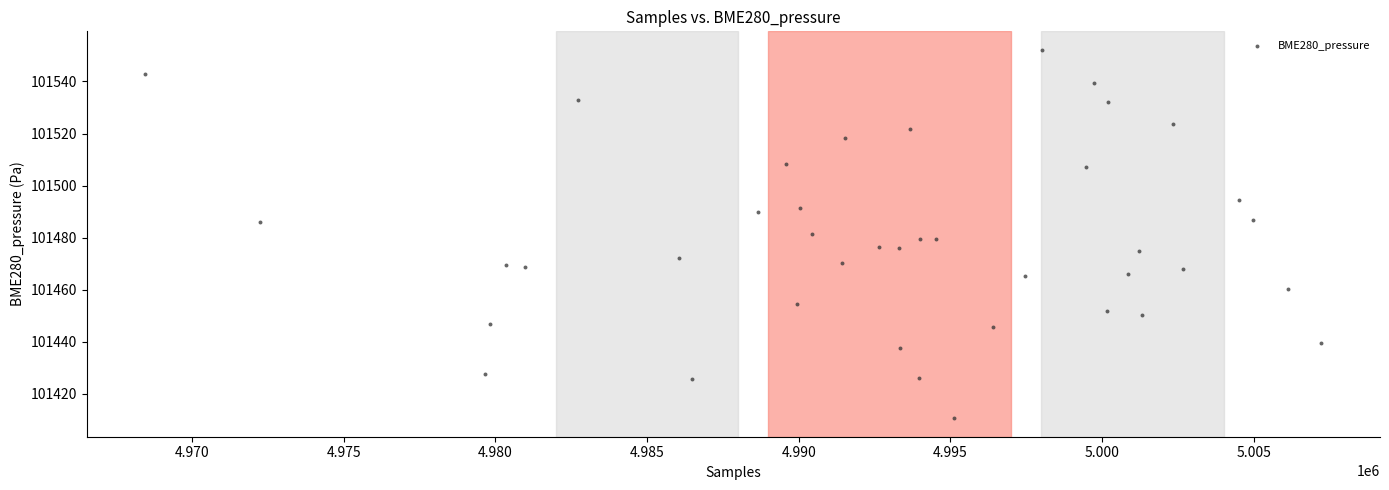

What is the range of X values (max minus min)?

38753.0